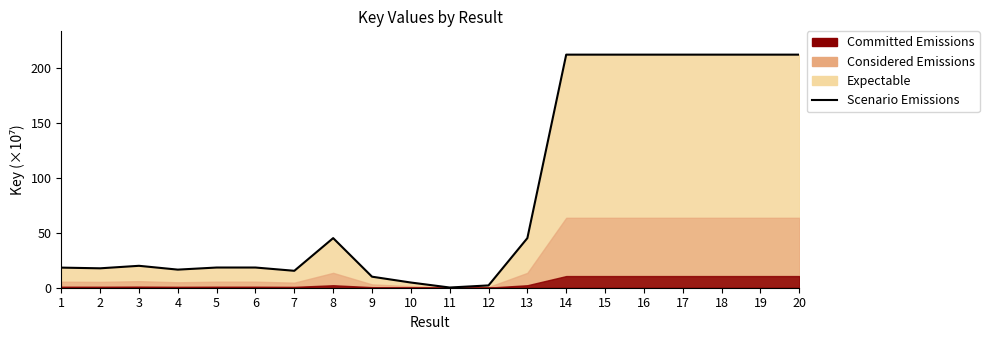

Between 16 and 20, which is larger?

16